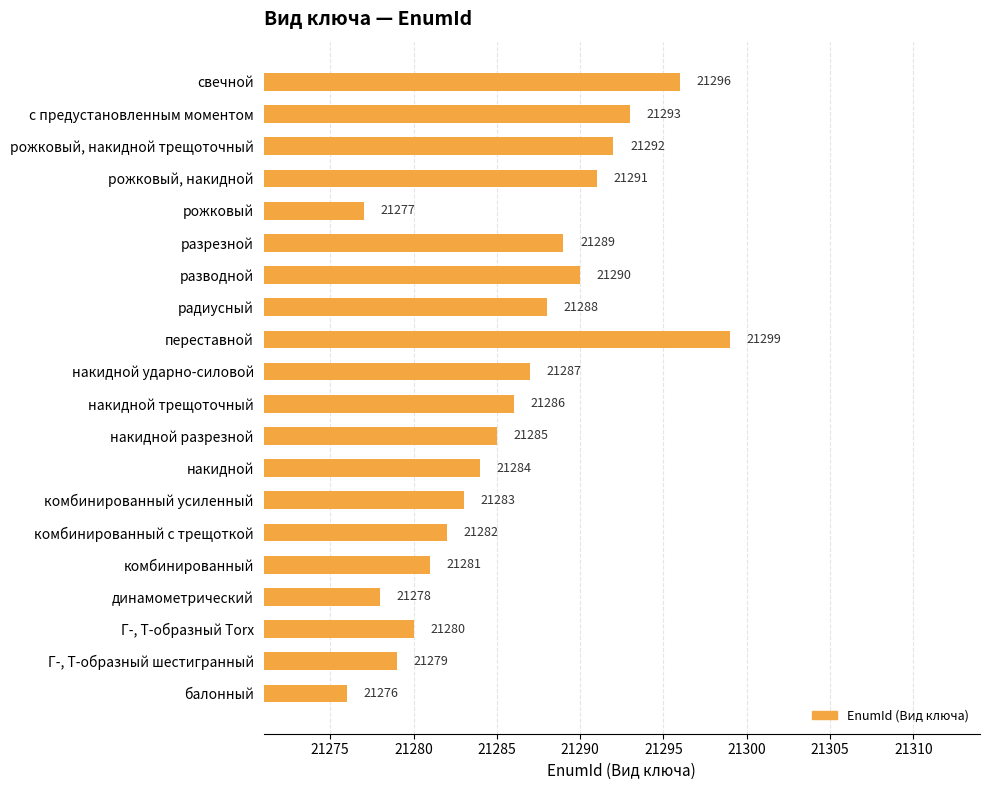

What is the difference between the second highest and second lowest values?

19